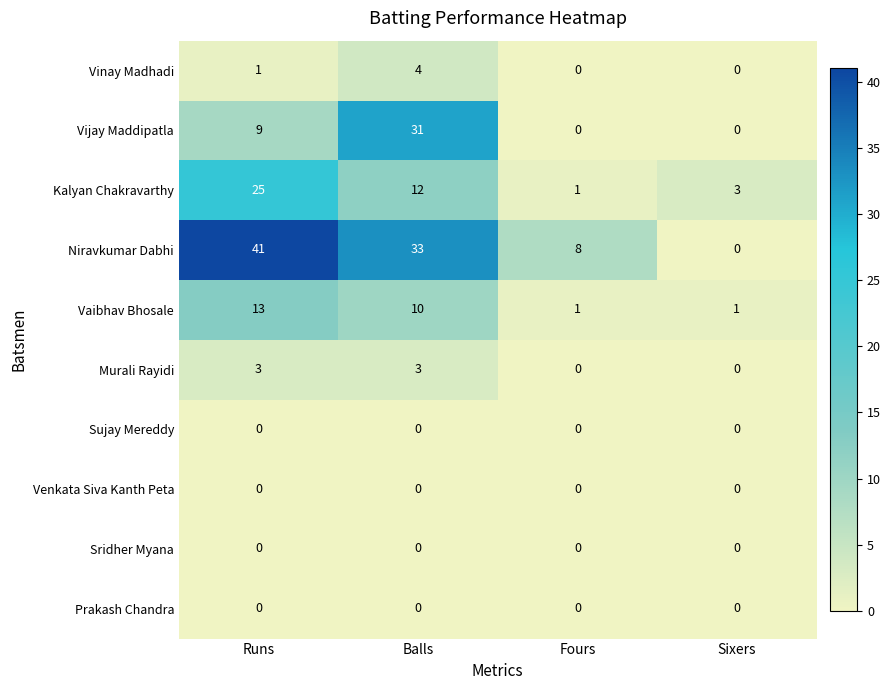

The value of Vinay Madhadi at Balls is 4. True or false?

True